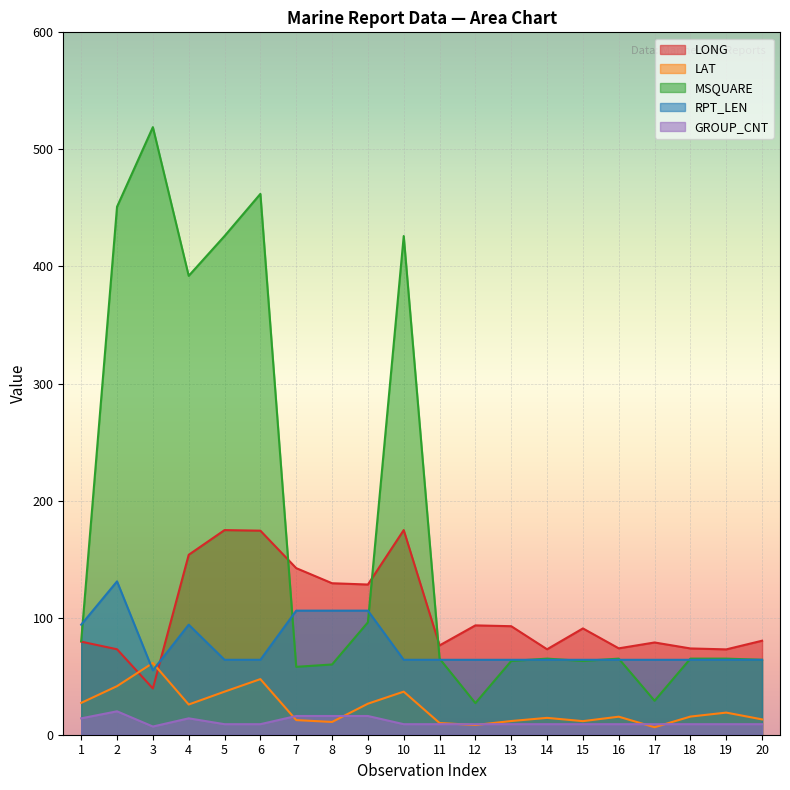

What is the difference between the maximum and minimum values in the LONG series?

135.3